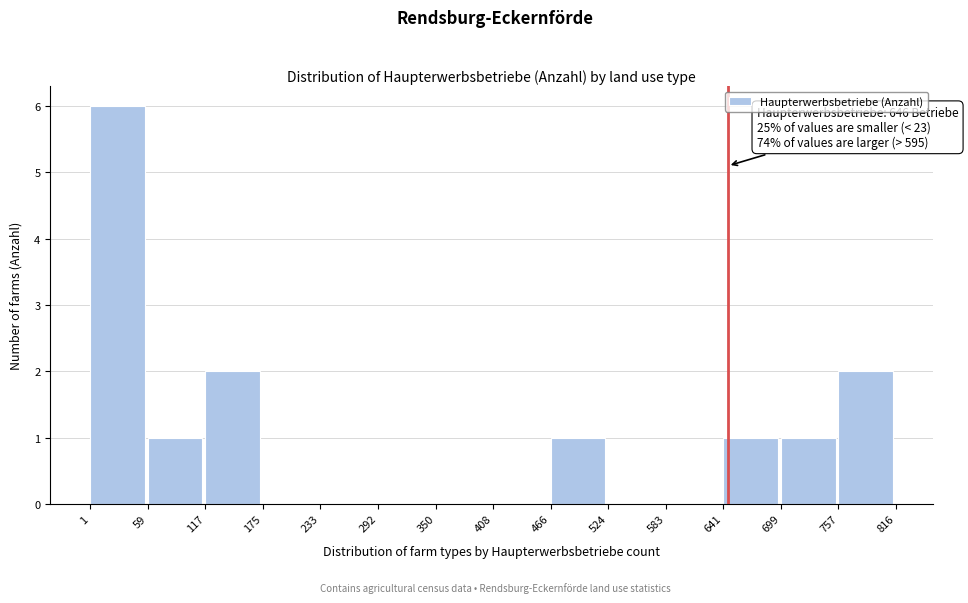

Which range on the x-axis has the tallest bar?

1 to 59